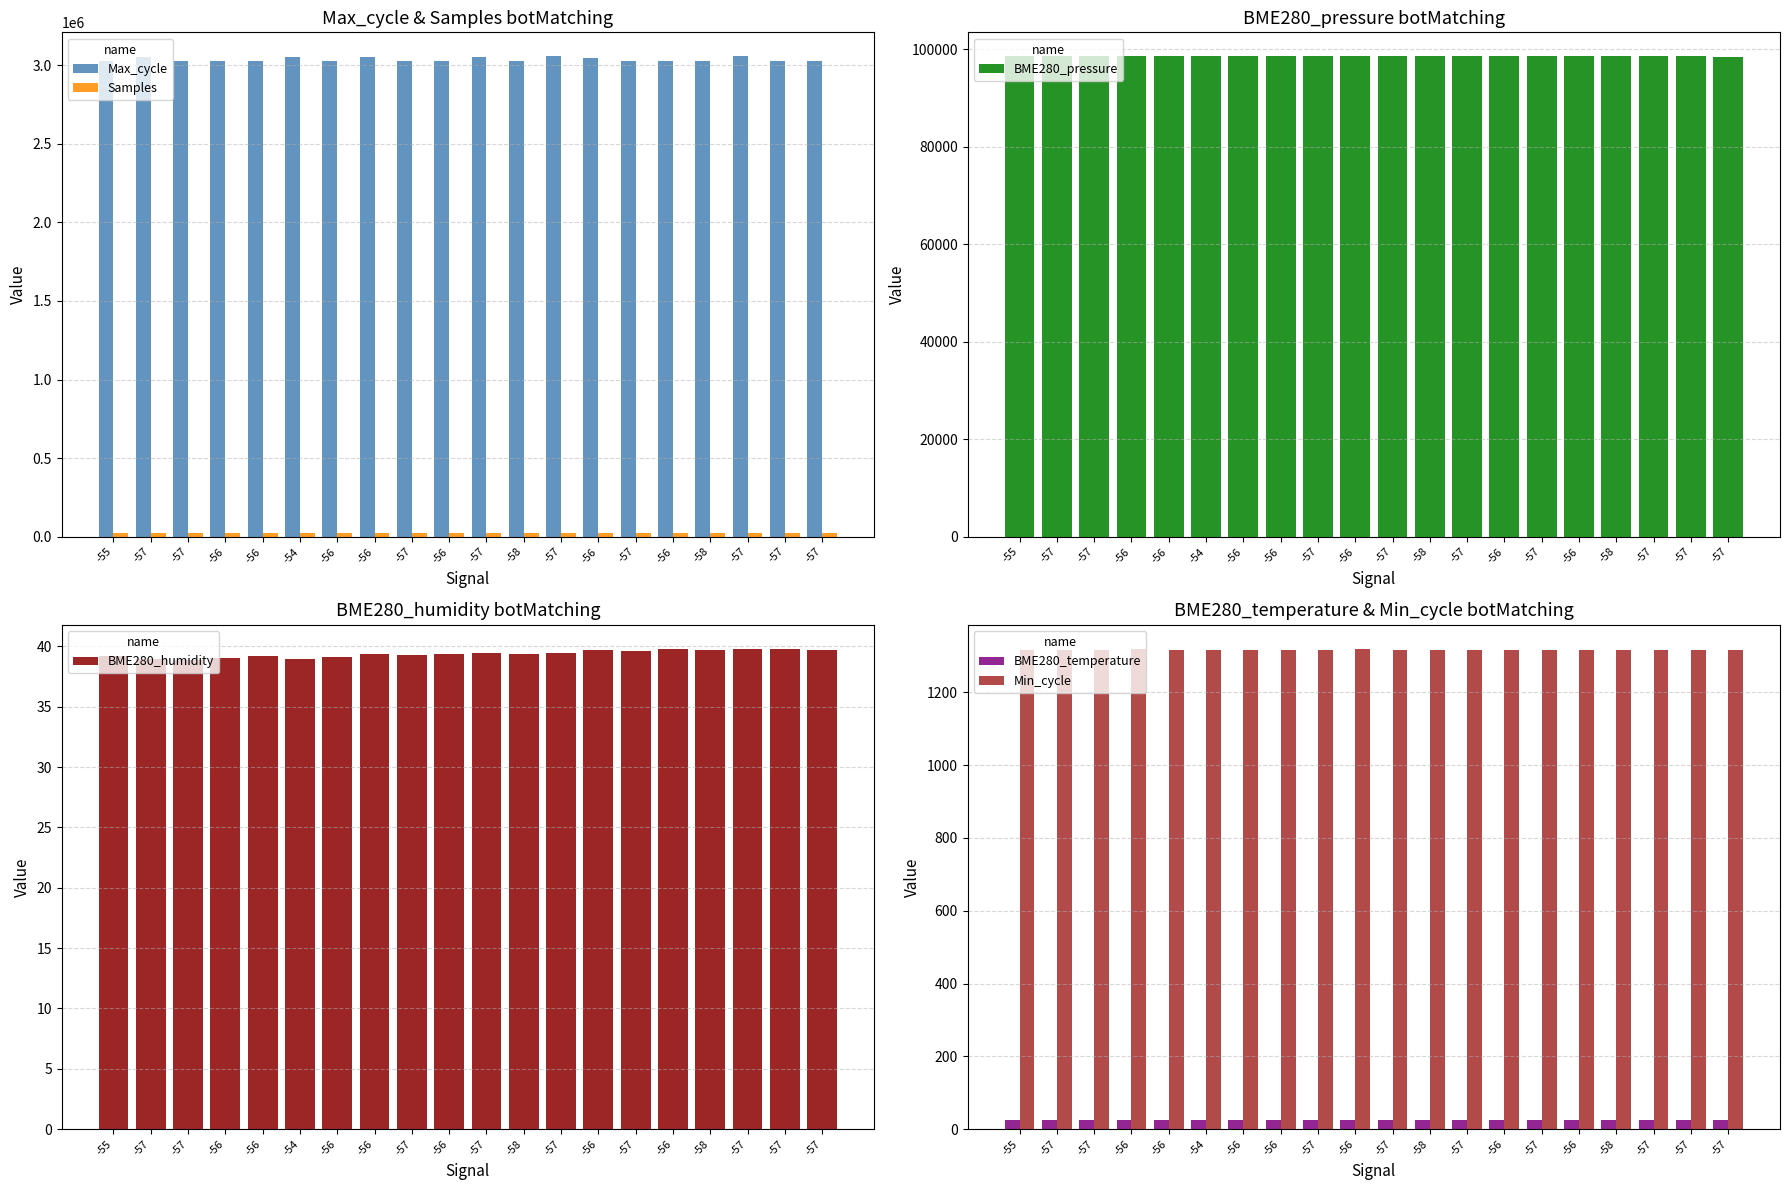

Which series has the largest total across all categories?

Max_cycle